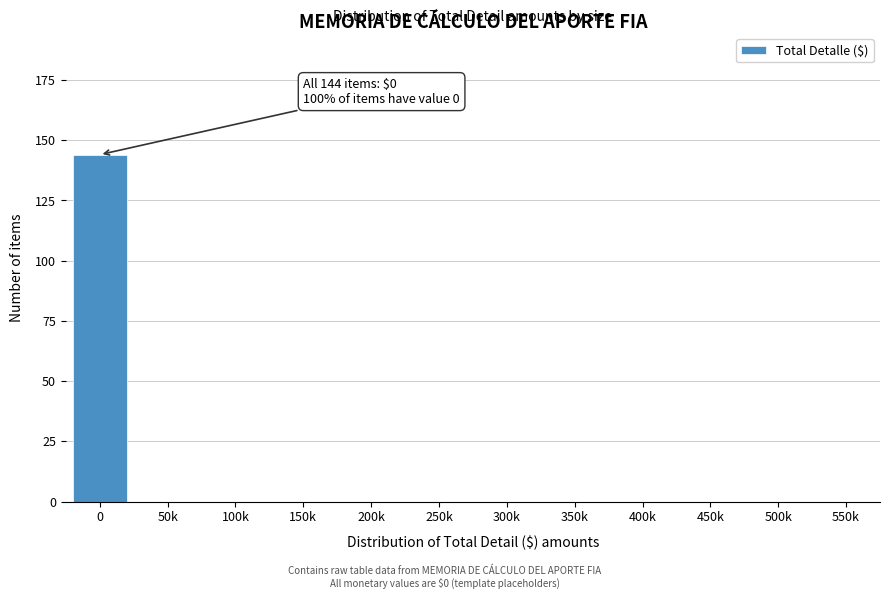

Reading left to right, transcribe all the data shown in this chart.

0=144	50k=0	100k=0	150k=0	200k=0	250k=0	300k=0	350k=0	400k=0	450k=0	500k=0	550k=0